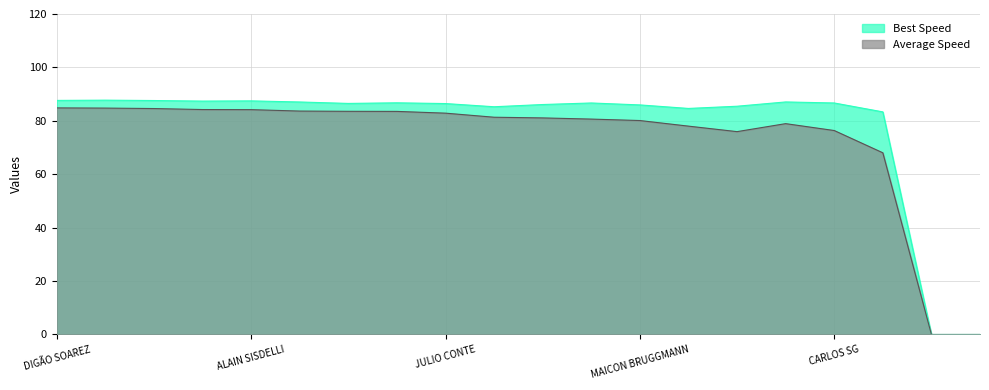

How many interior local valleys does the Best Lap time series have?

4